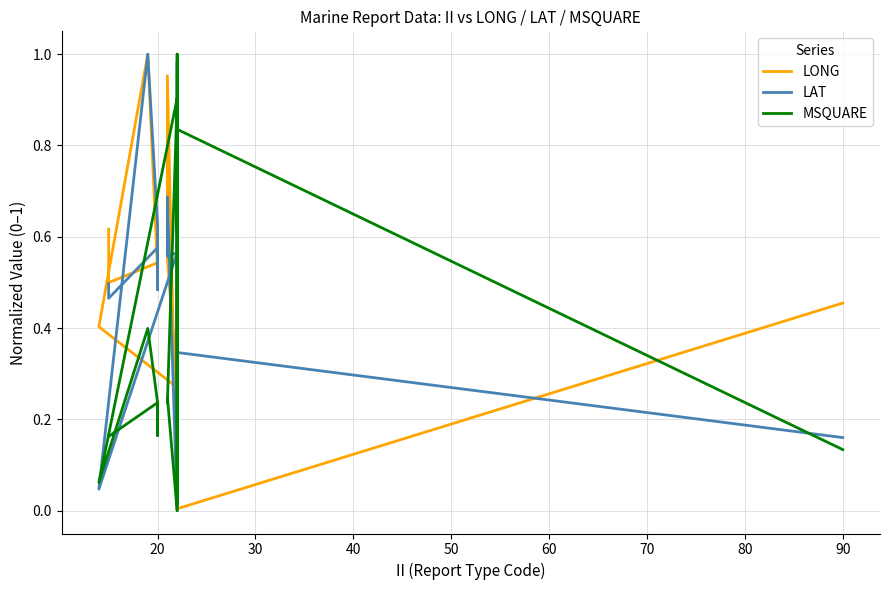

What are all the series names shown in the legend?

LONG, LAT, MSQUARE